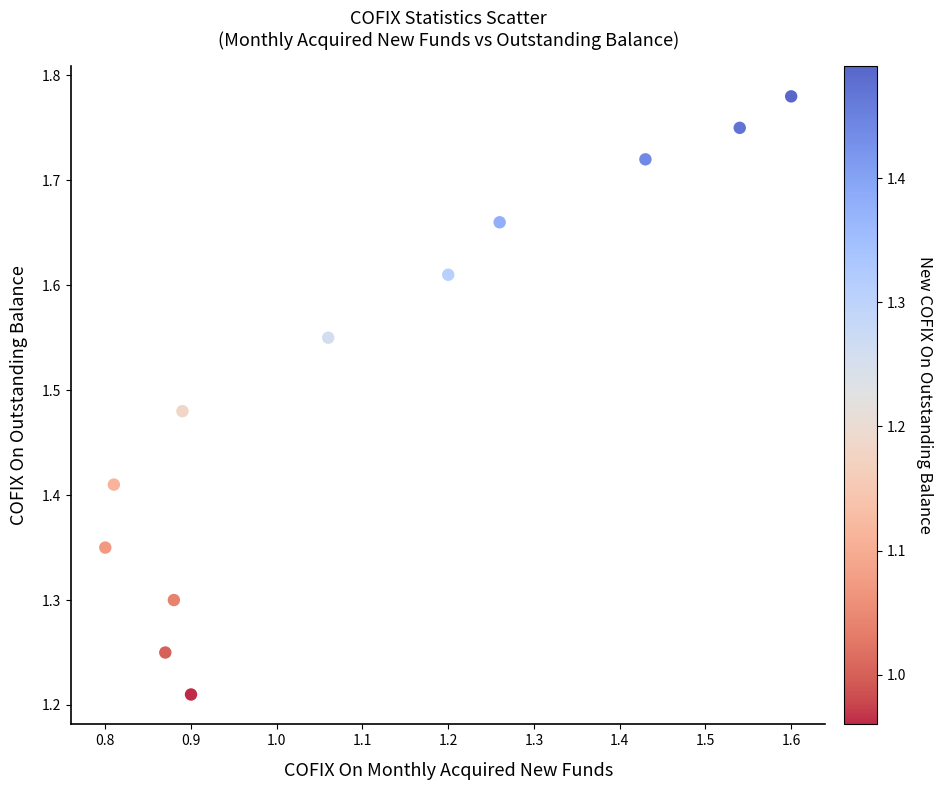

What is the average X value?

1.1